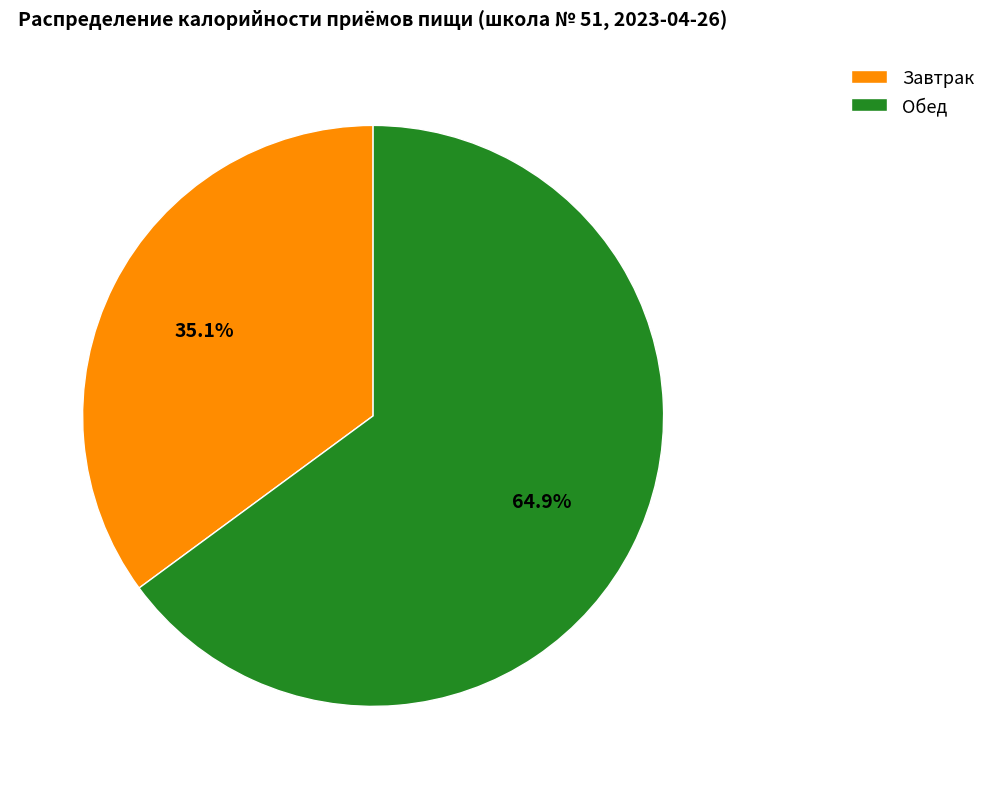

The Обед slice represents 59% of the pie. True or false?

False